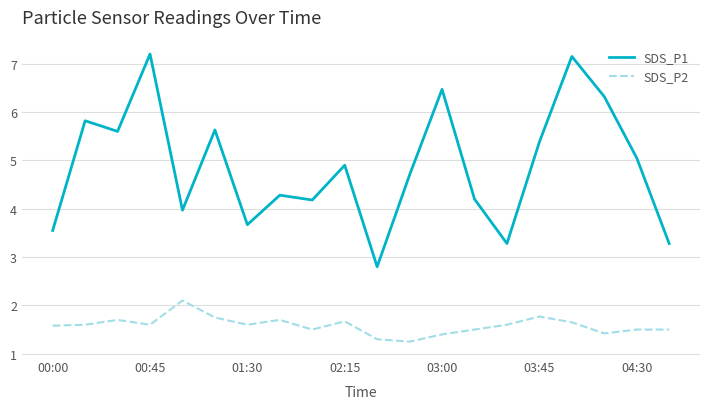

Which series has the largest range (max minus min)?

SDS_P1